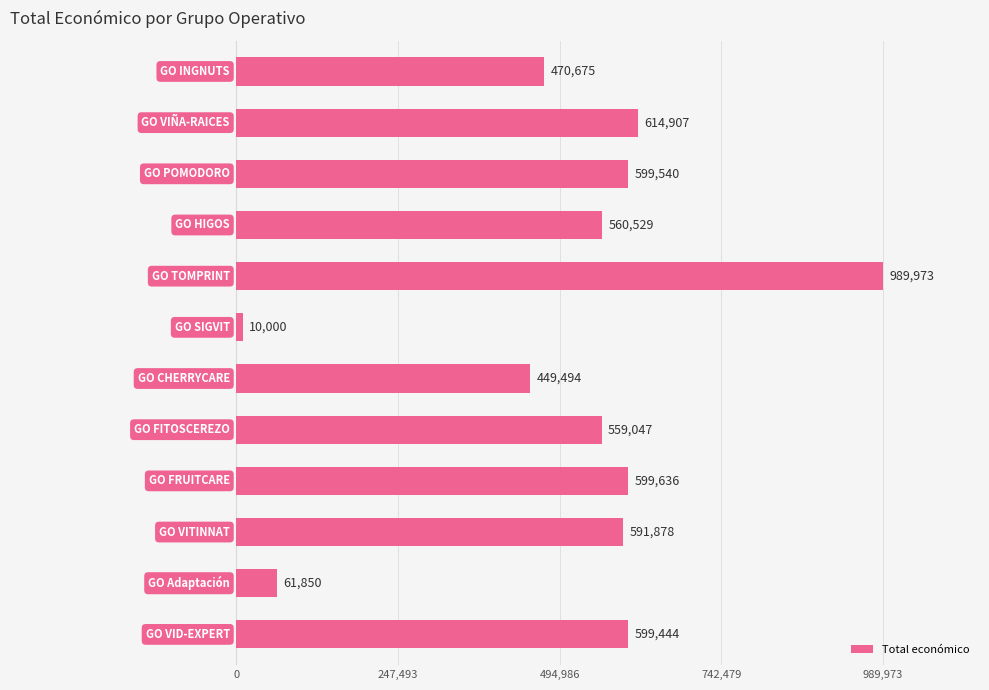

Does the chart contain stacked bars?

No